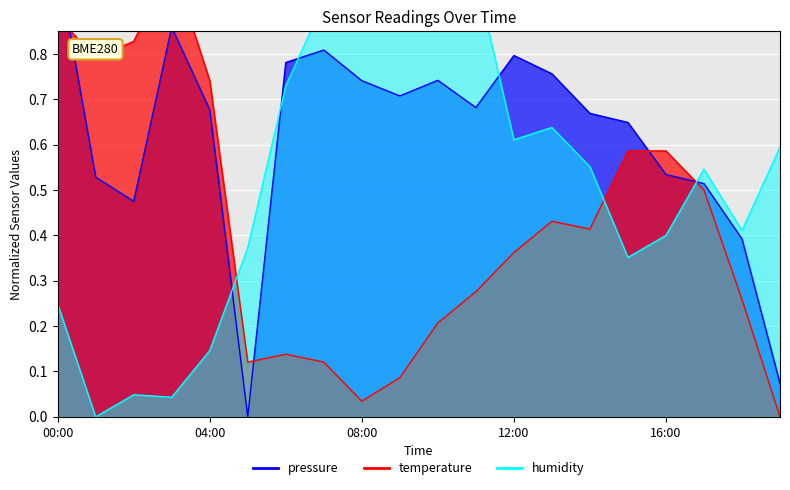

True or false: temperature has more than 1 interior local peaks.

True